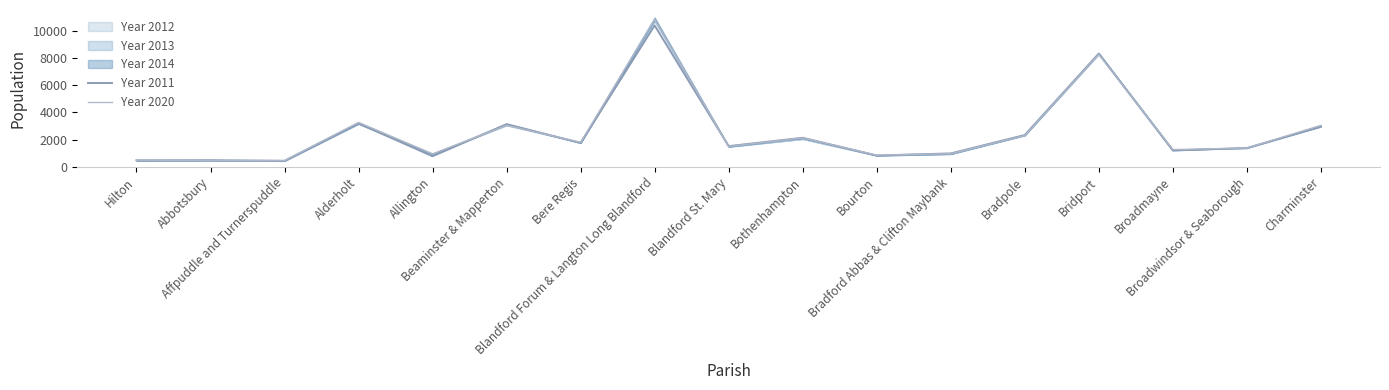

Where do Year 2020 and Year 2011 first cross each other?

Hilton and Abbotsbury